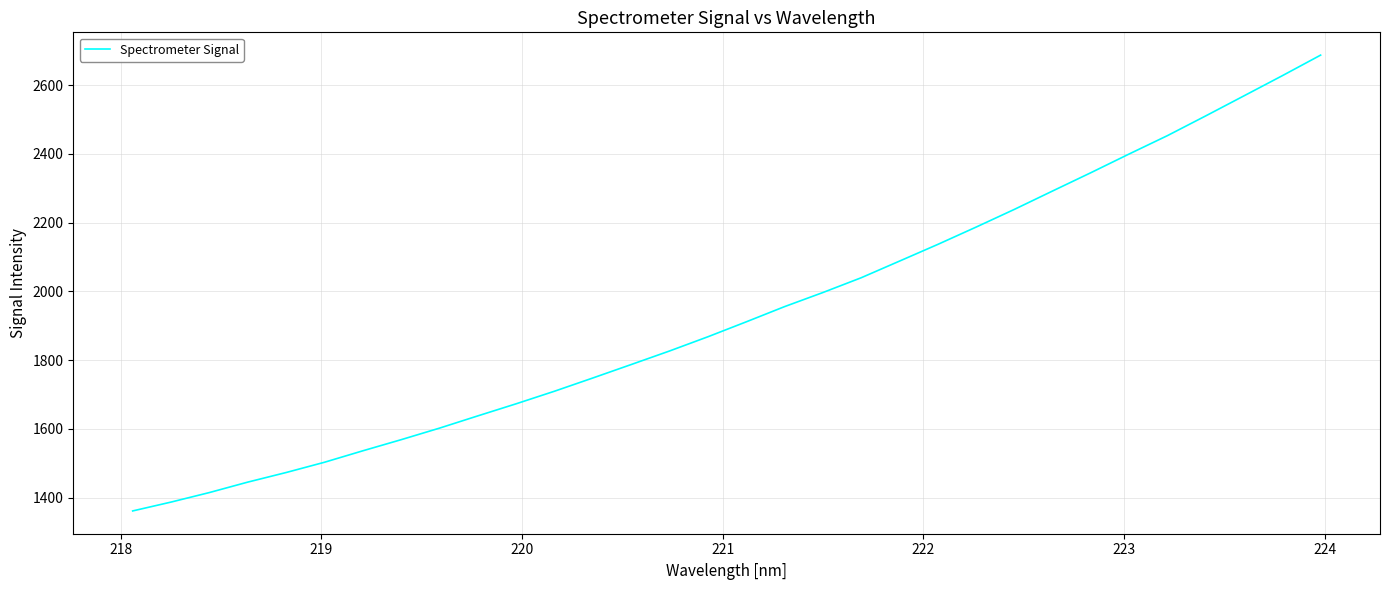

Does the chart display data point markers on the line(s)?

No